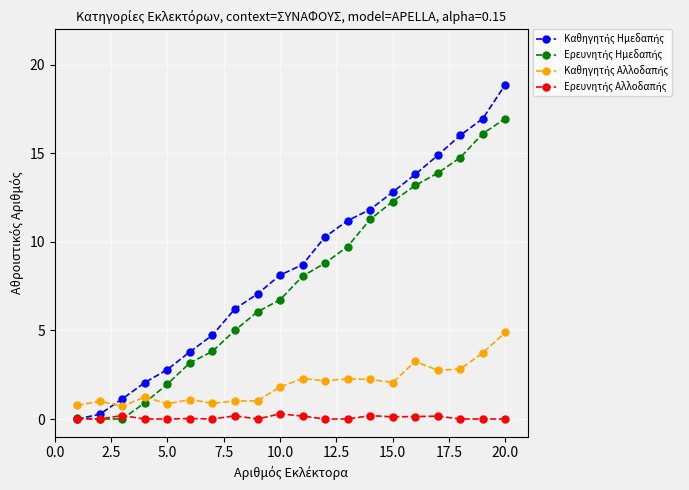

Does the chart display data point markers on the line(s)?

Yes